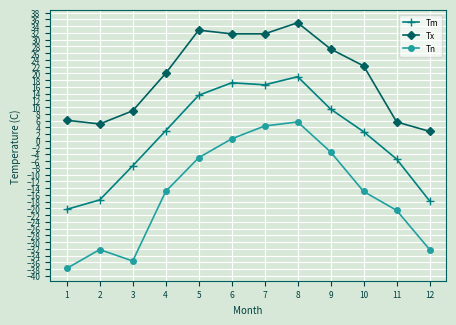

True or false: Tm and Tn cross at least once.

False